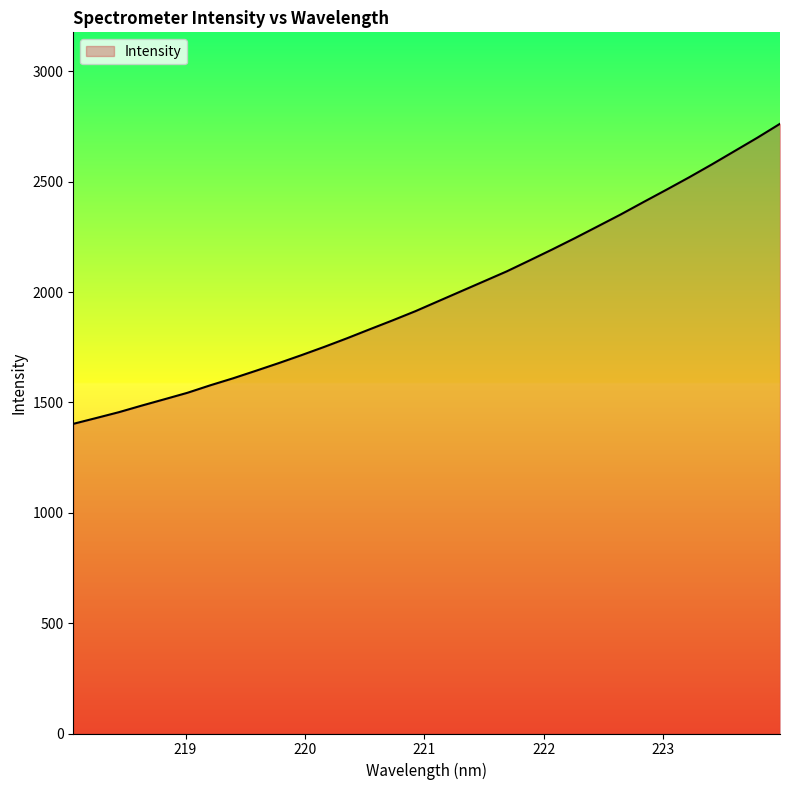

What is the difference between the maximum and second lowest values?

1333.0